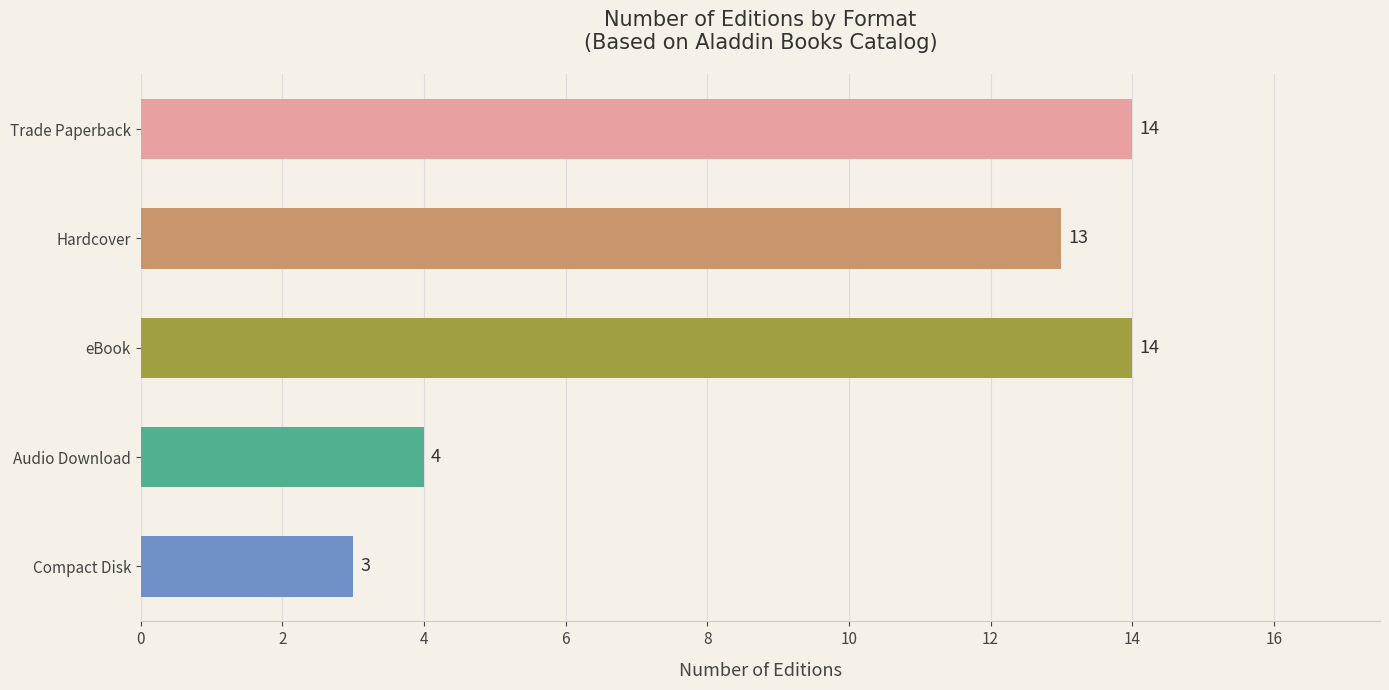

Which has a higher value, Compact Disk or Hardcover?

Hardcover